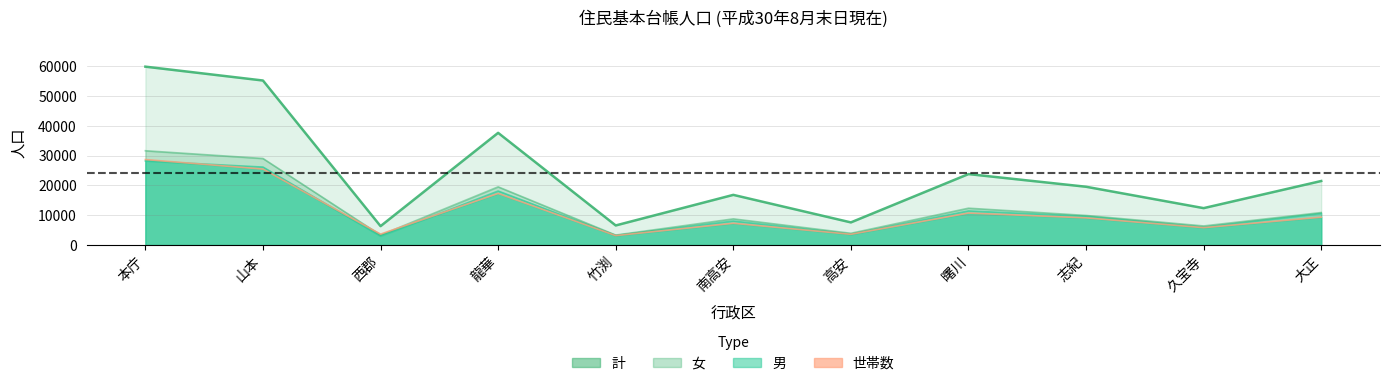

What is the average value of the 男 series?

11636